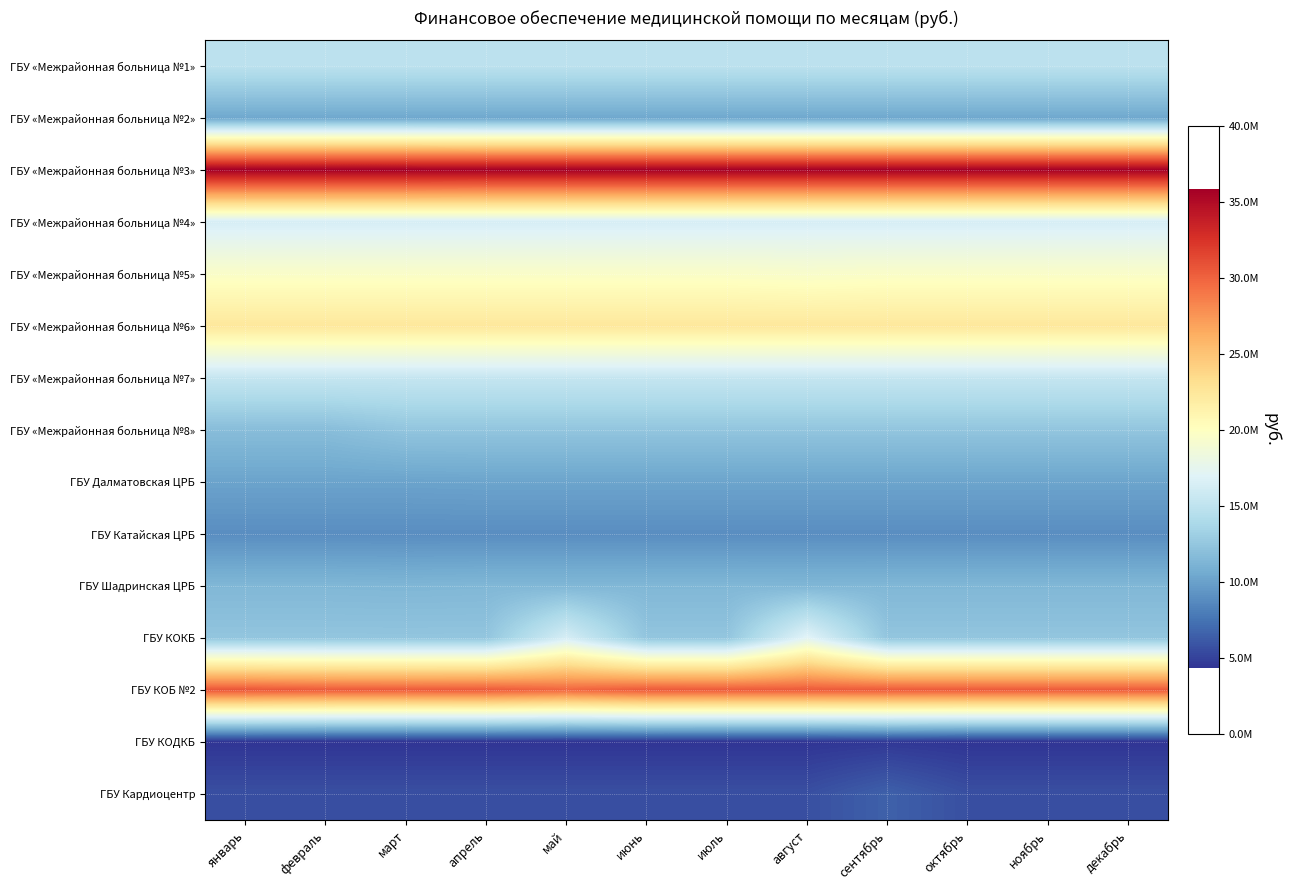

List the series in order of their peak value, lowest first.

ГБУ КОДКБ, ГБУ Кардиоцентр, ГБУ Катайская ЦРБ, ГБУ Далматовская ЦРБ, ГБУ «Межрайонная больница №2», ГБУ Шадринская ЦРБ, ГБУ «Межрайонная больница №8», ГБУ «Межрайонная больница №1», ГБУ «Межрайонная больница №7», ГБУ «Межрайонная больница №4», ГБУ КОКБ, ГБУ «Межрайонная больница №5», ГБУ «Межрайонная больница №6», ГБУ КОБ №2, ГБУ «Межрайонная больница №3»